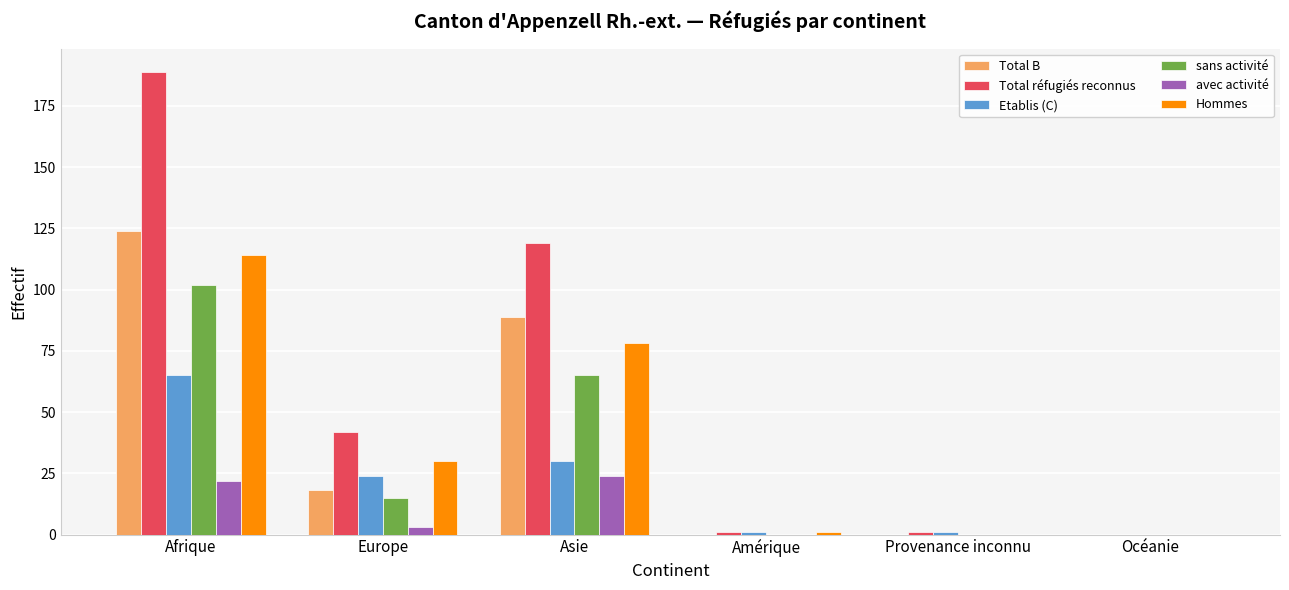

Is it true that avec activité equals 6 at Asie?

False